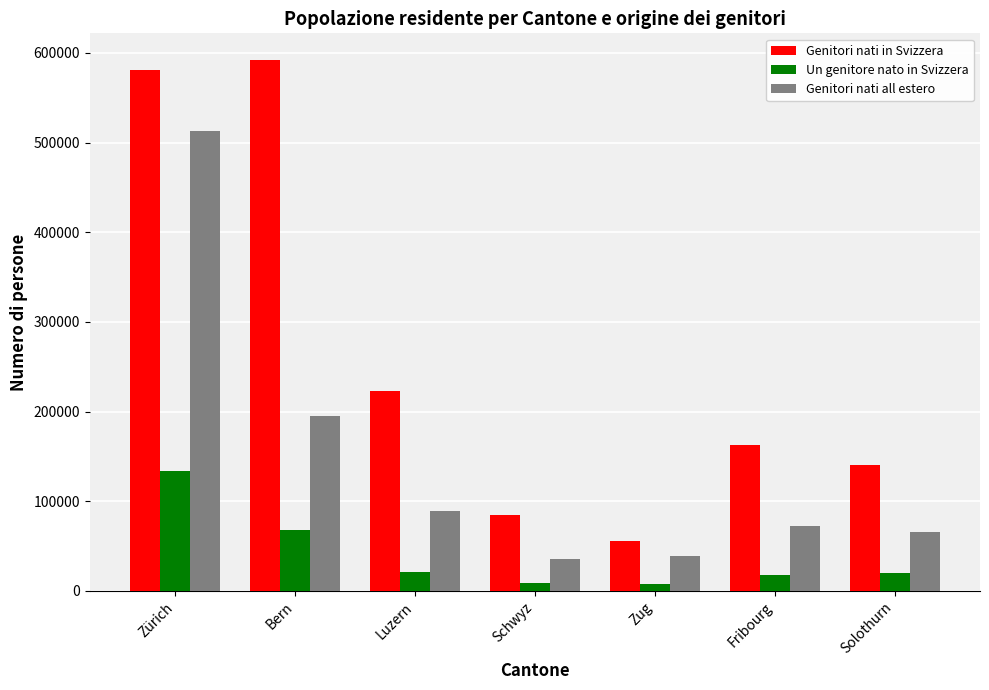

What is the difference between the second highest and minimum values in the Genitori nati all estero series?

159166.0